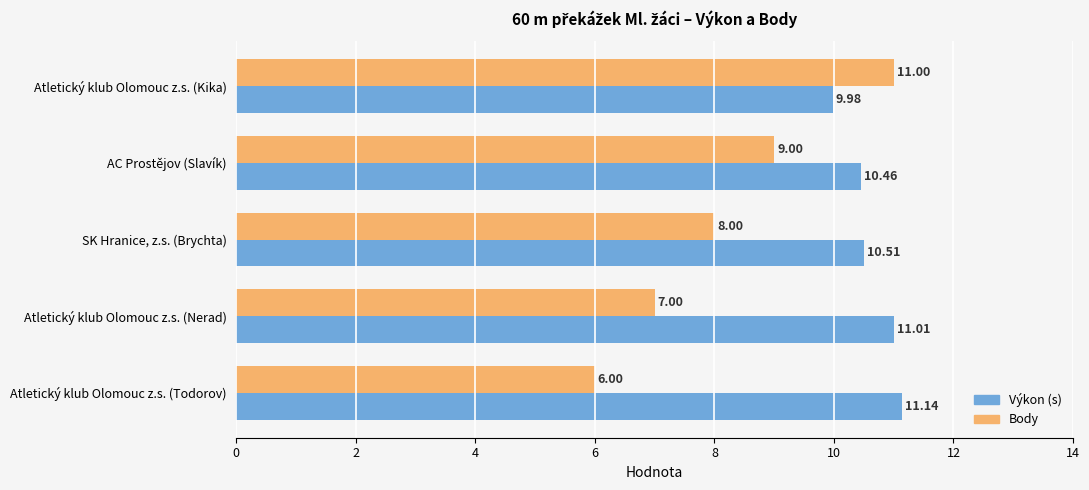

At which category does the chart reach its minimum across all series?

Atletický klub Olomouc z.s. (Todorov)